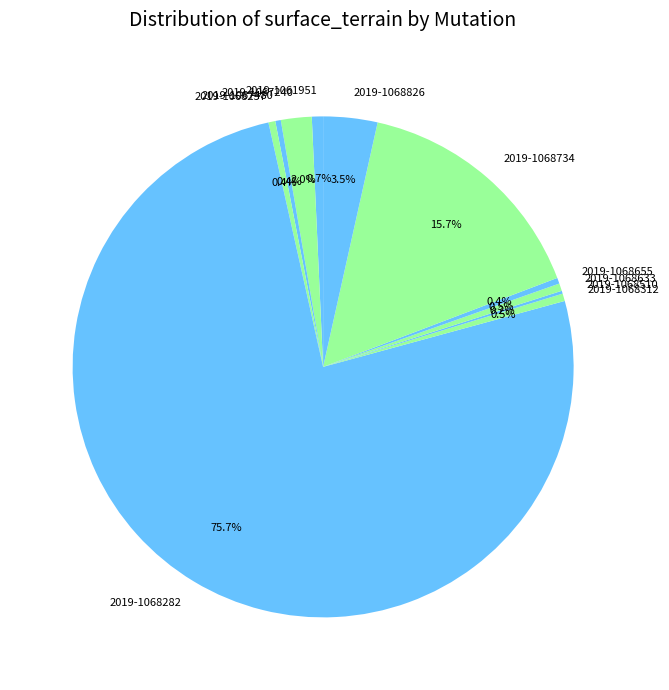

Is there any slice that represents more than half of the pie?

Yes